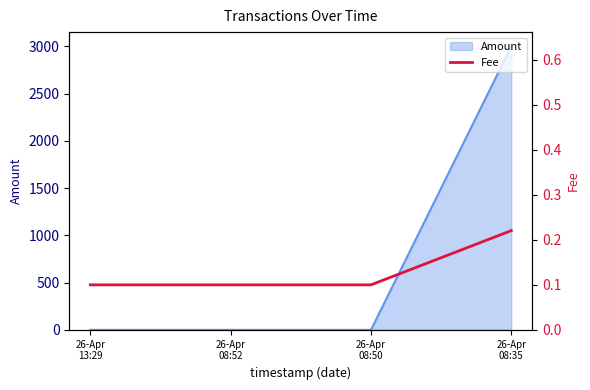

How many categories are shown in the chart?

4